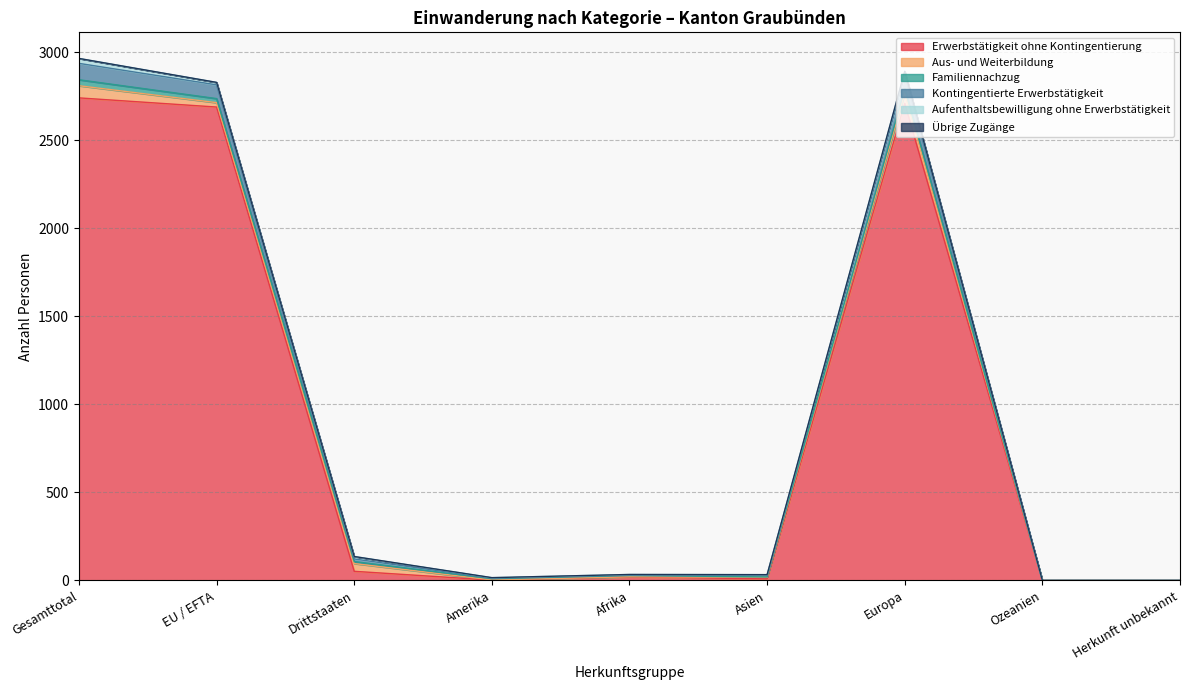

Where is the first local maximum for Aus- und Weiterbildung?

Drittstaaten